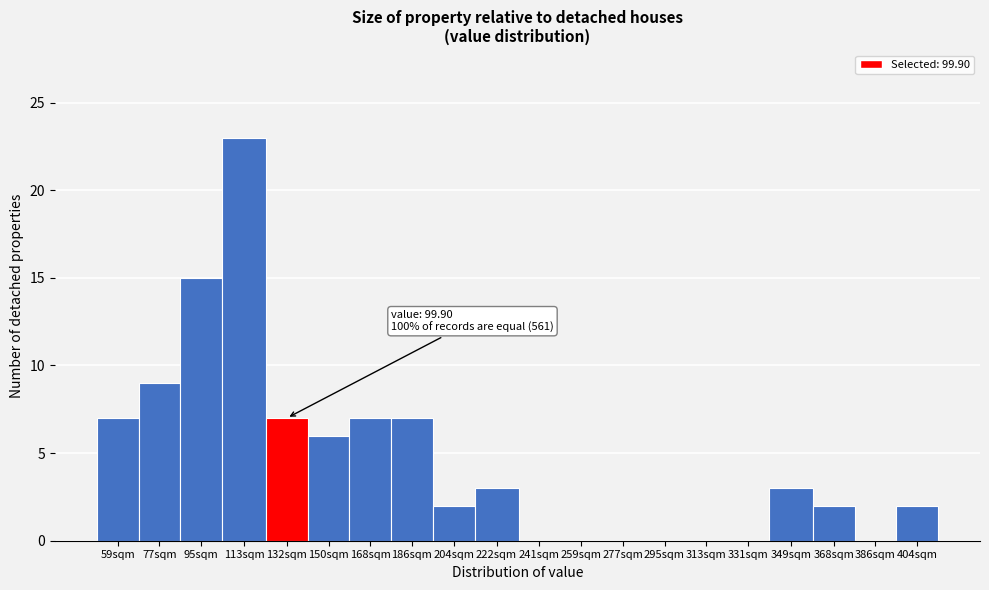

Reading right to left, extract all data points from this chart.

404sqm=2	386sqm=0	368sqm=2	349sqm=3	331sqm=0	313sqm=0	295sqm=0	277sqm=0	259sqm=0	241sqm=0	222sqm=3	204sqm=2	186sqm=7	168sqm=7	150sqm=6	132sqm=7	113sqm=23	95sqm=15	77sqm=9	59sqm=7